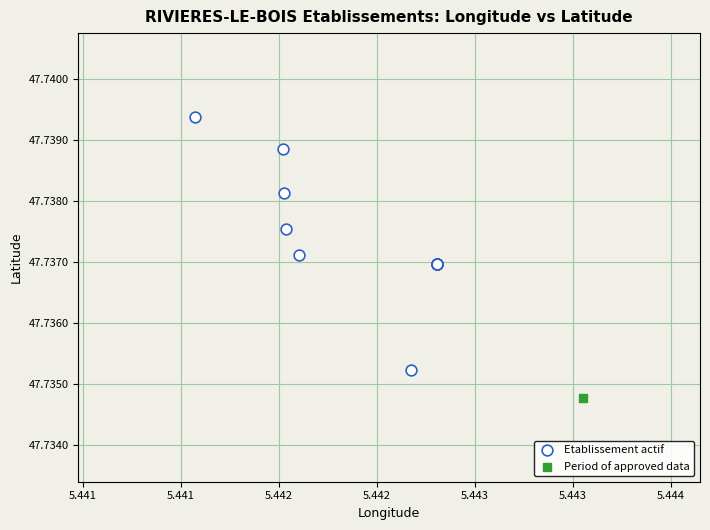

What are all the series names shown in the legend?

Etablissement actif, Period of approved data